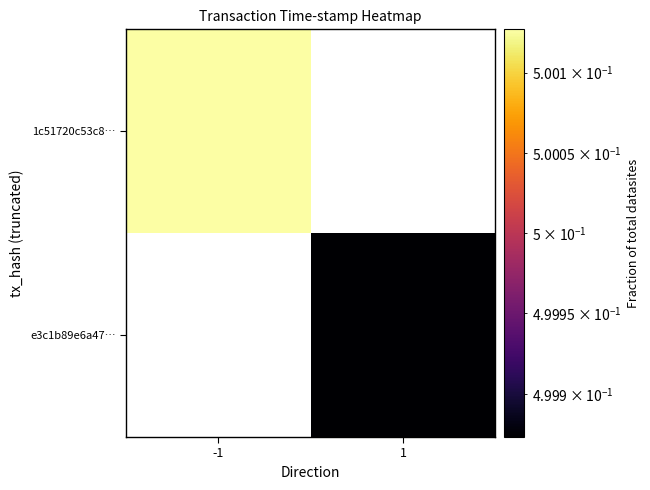

Rank the series by their average value, from lowest to highest.

1c51720c53c8…, e3c1b89e6a47…